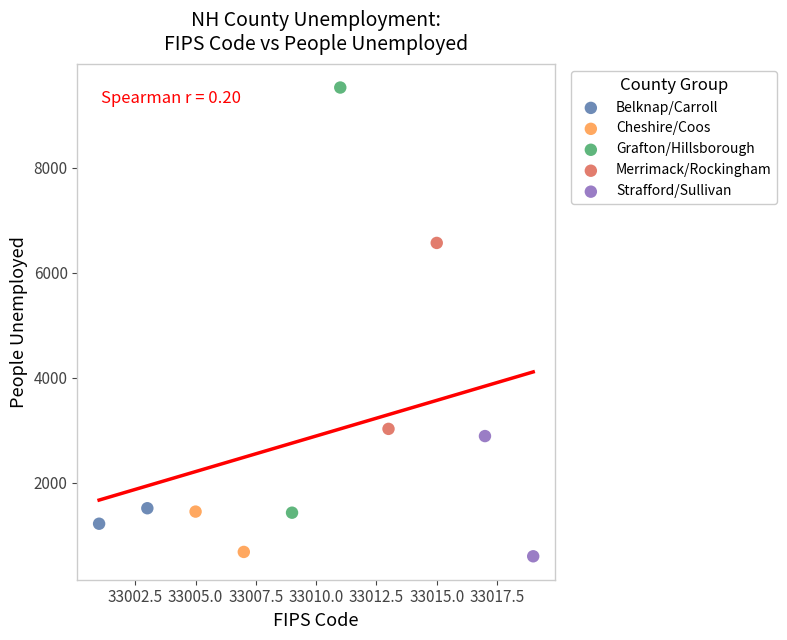

What are all the series names shown in the legend?

Belknap/Carroll, Cheshire/Coos, Grafton/Hillsborough, Merrimack/Rockingham, Strafford/Sullivan